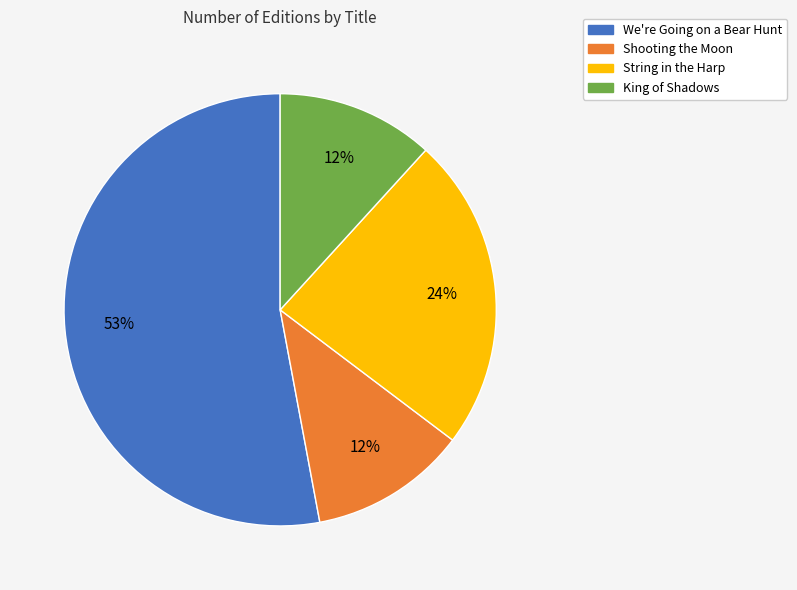

To the nearest percent, what percentage of the pie is String in the Harp?

24%